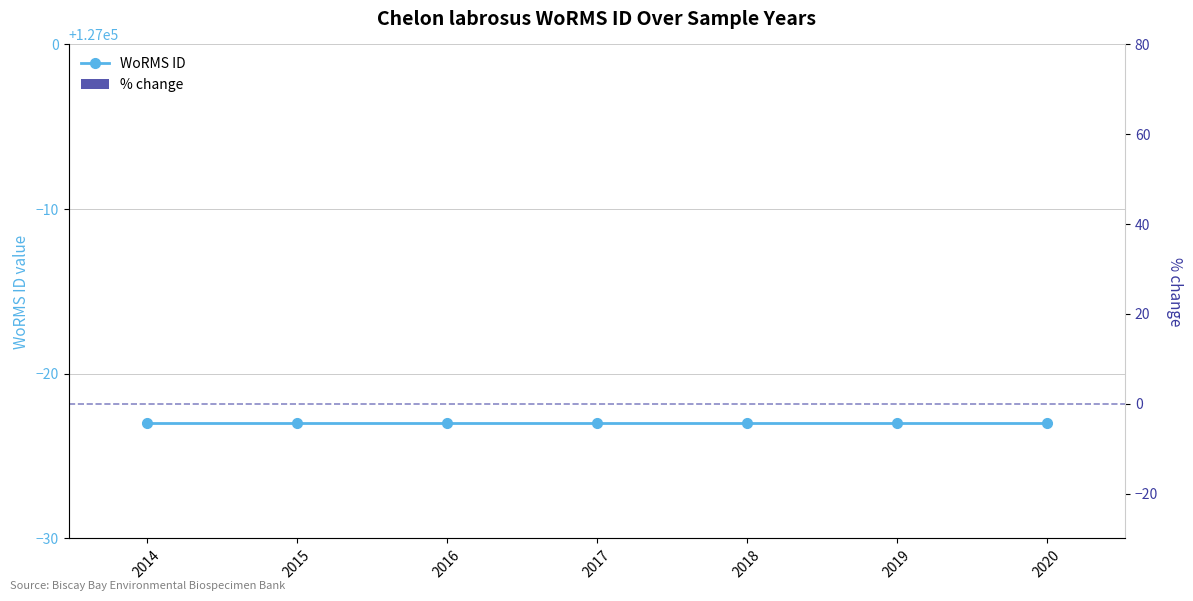

At which label is WoRMS ID closest to 126977?

2014